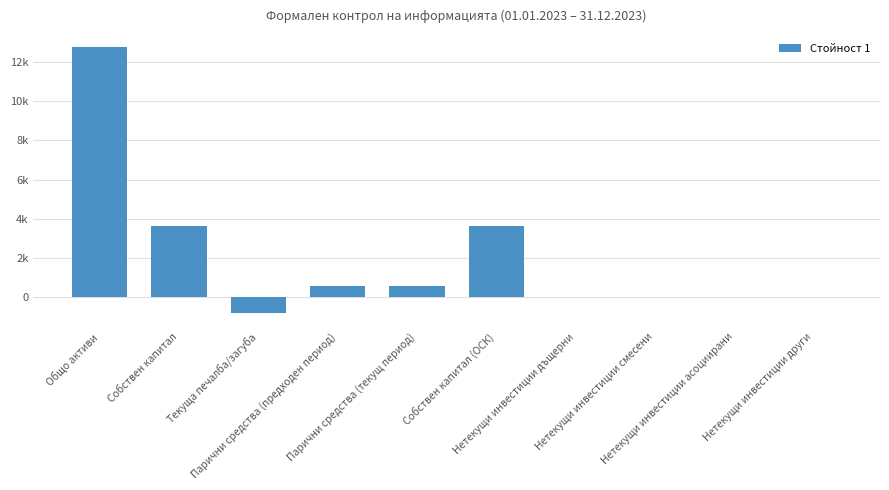

What is the difference between the maximum and minimum values?

13526